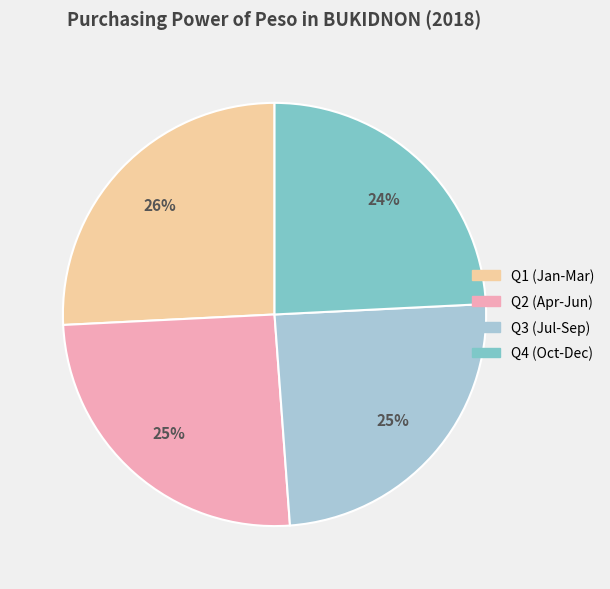

To the nearest percent, what portion does Q2 (Apr-Jun) represent?

25%